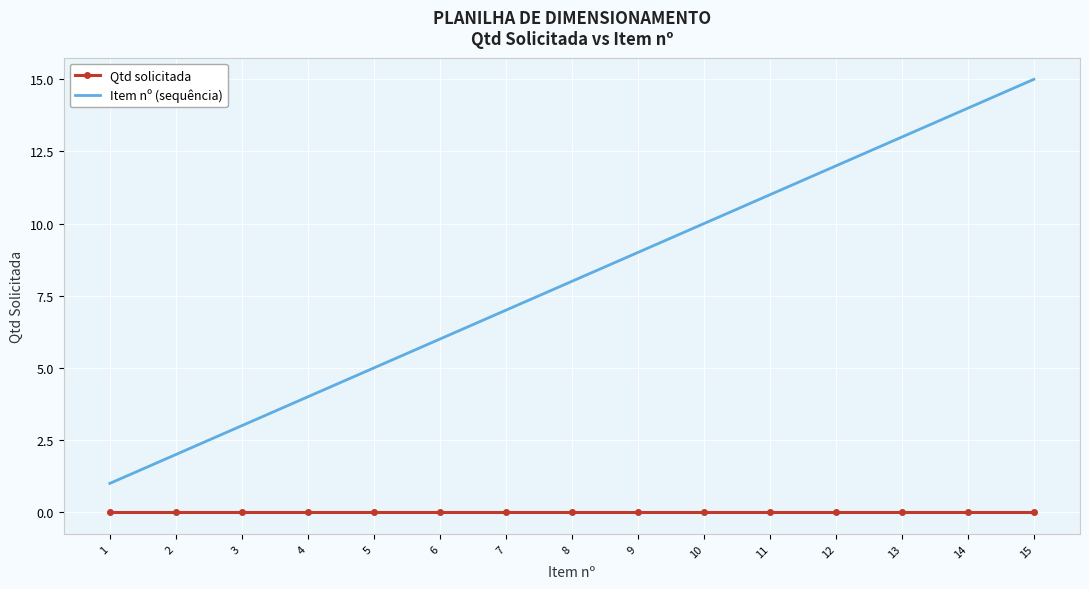

True or false: Item nº (sequência) and Qtd solicitada intersect in this chart.

False